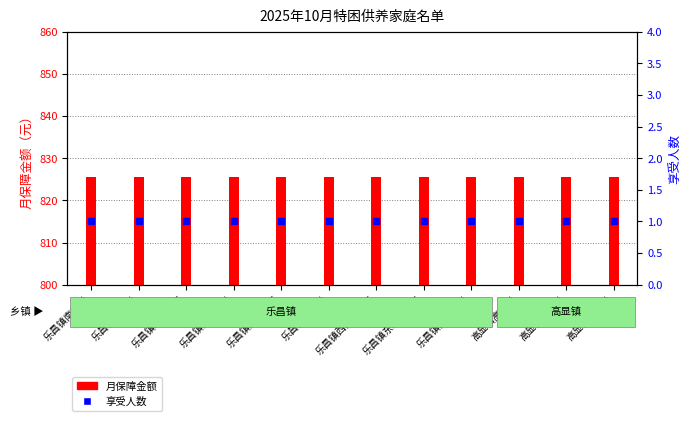

How many data points does each series have?

12